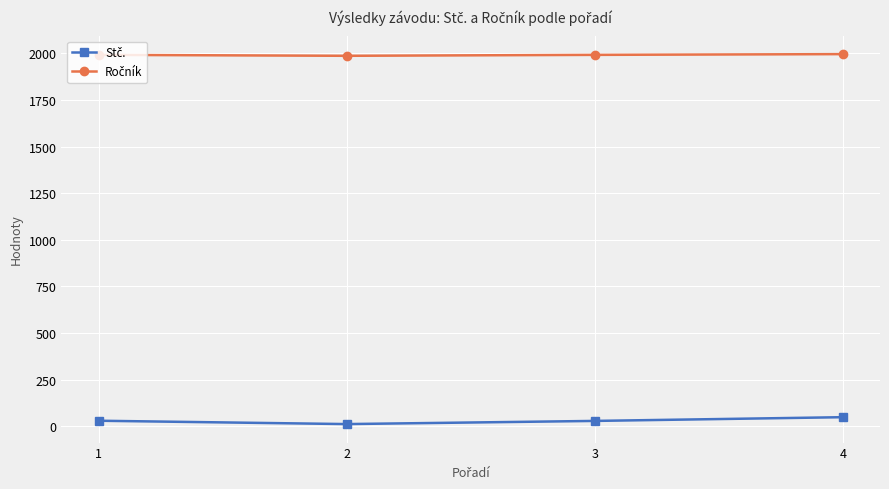

What is the maximum value shown in the chart?

1996